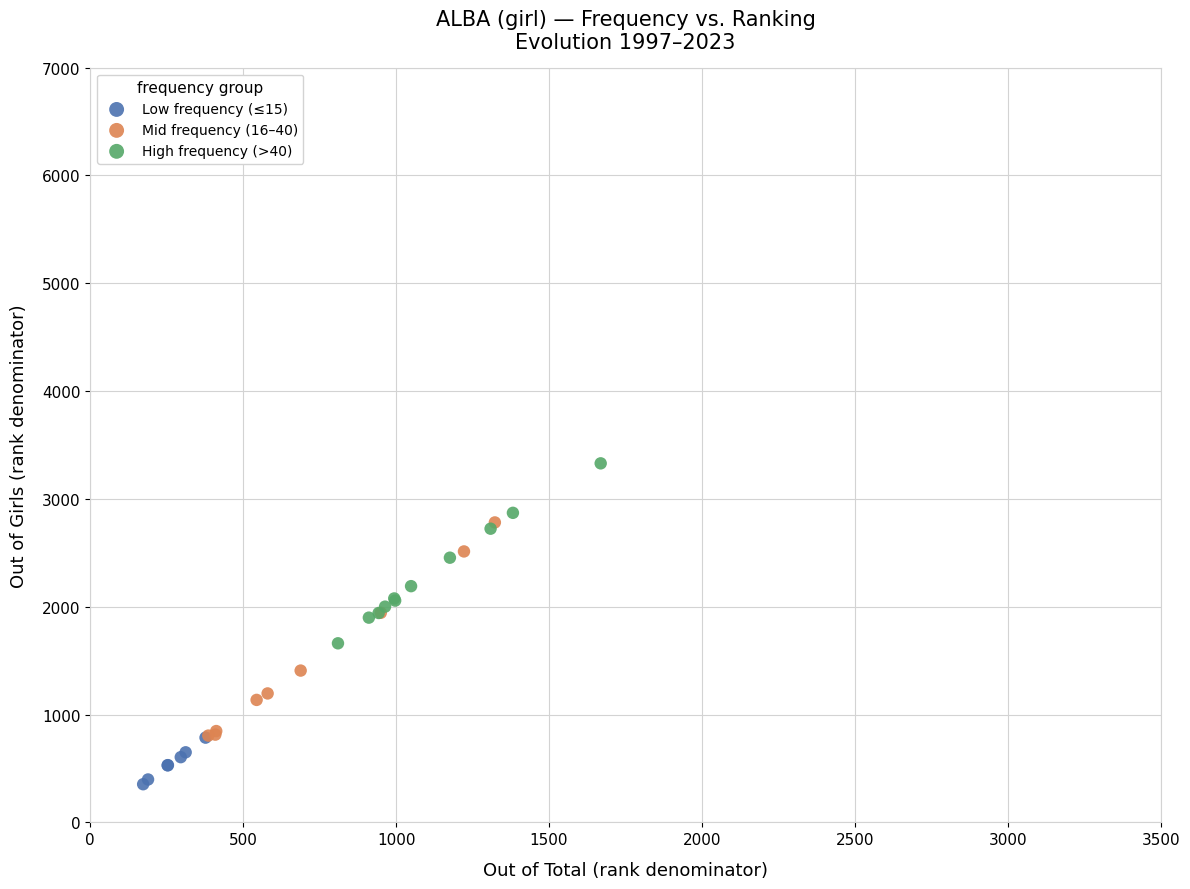

Which series contains the lowest Y value?

Low frequency (≤15)